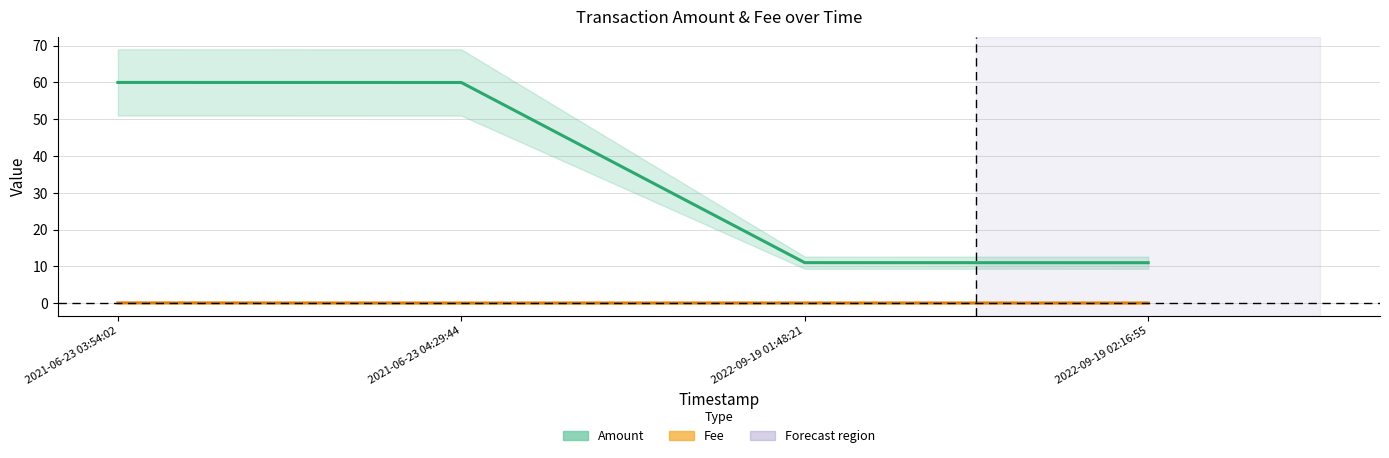

What is the label of the 1st point from the left?

2021-06-23 03:54:02